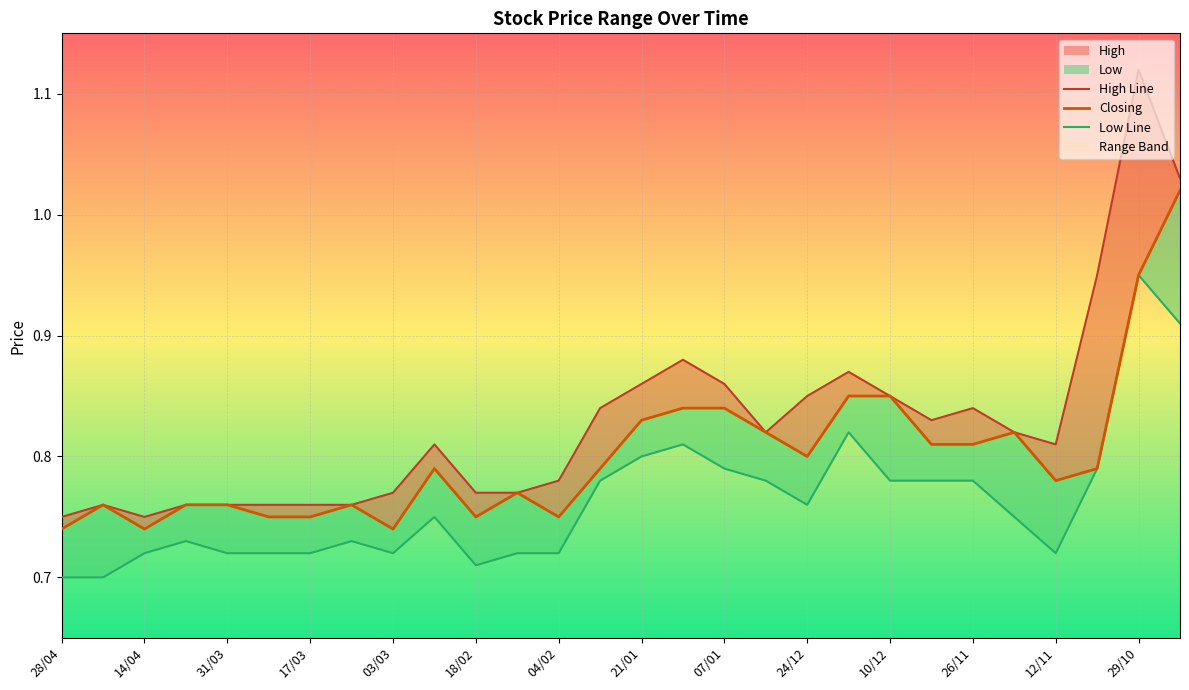

True or false: High has more than 2 points higher than both neighbors.

True